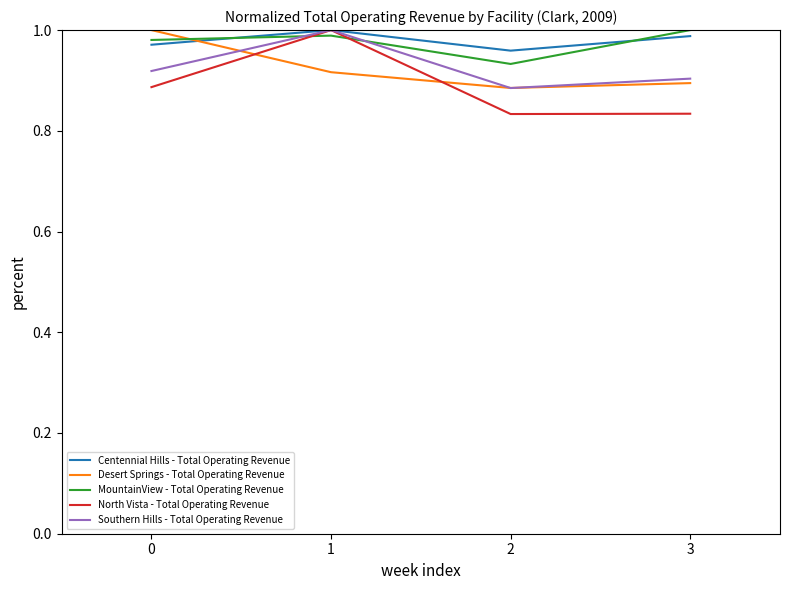

After their last crossing, which series has the higher values: MountainView - Total Operating Revenue or North Vista - Total Operating Revenue?

MountainView - Total Operating Revenue